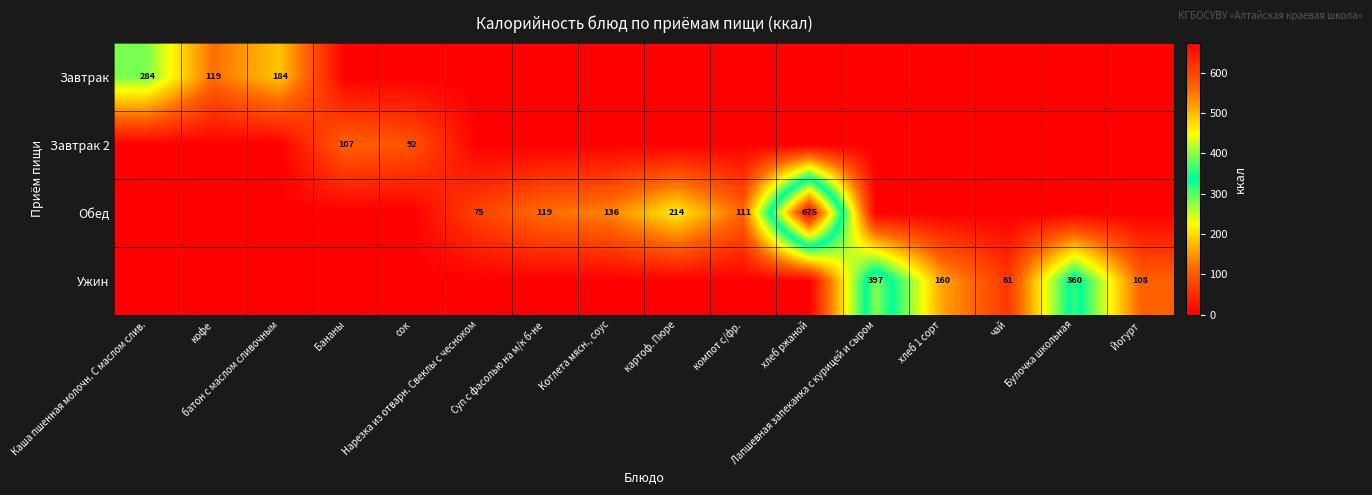

Rank the series by their average value, from highest to lowest.

Обед, Ужин, Завтрак, Завтрак 2